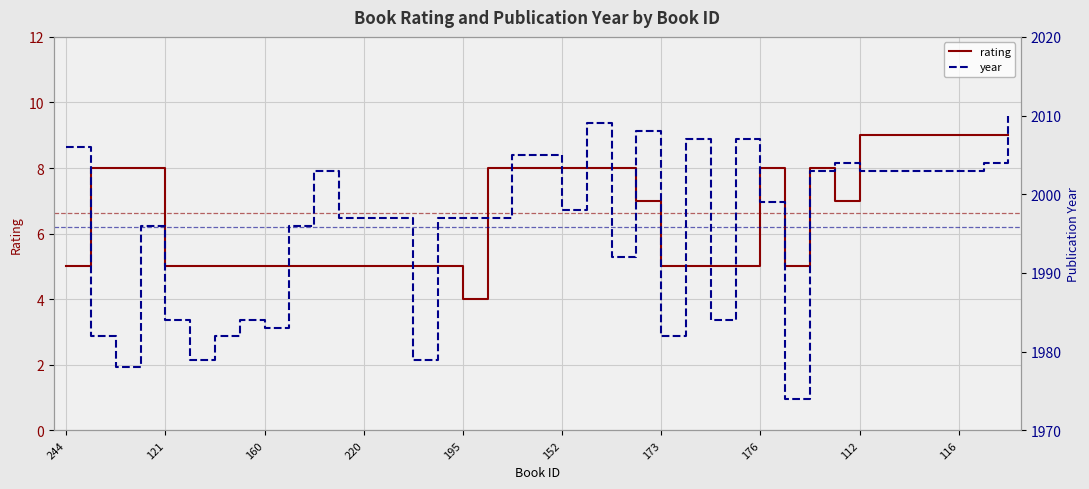

Is it true that rating equals 9 at 220?

False